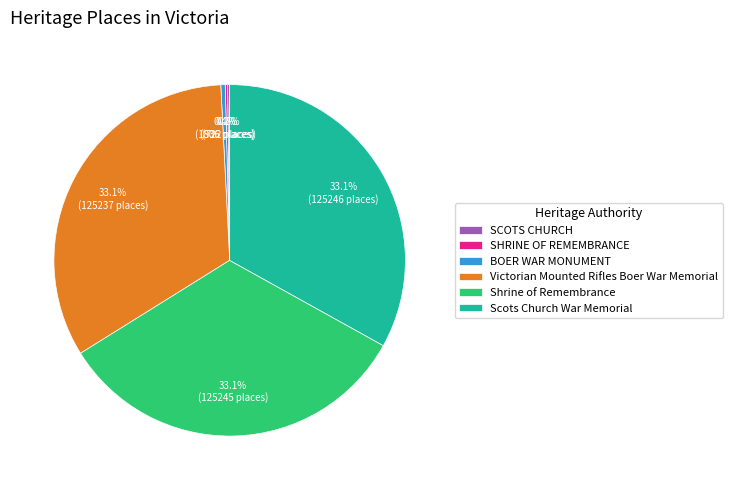

Is there a majority slice in this chart?

No